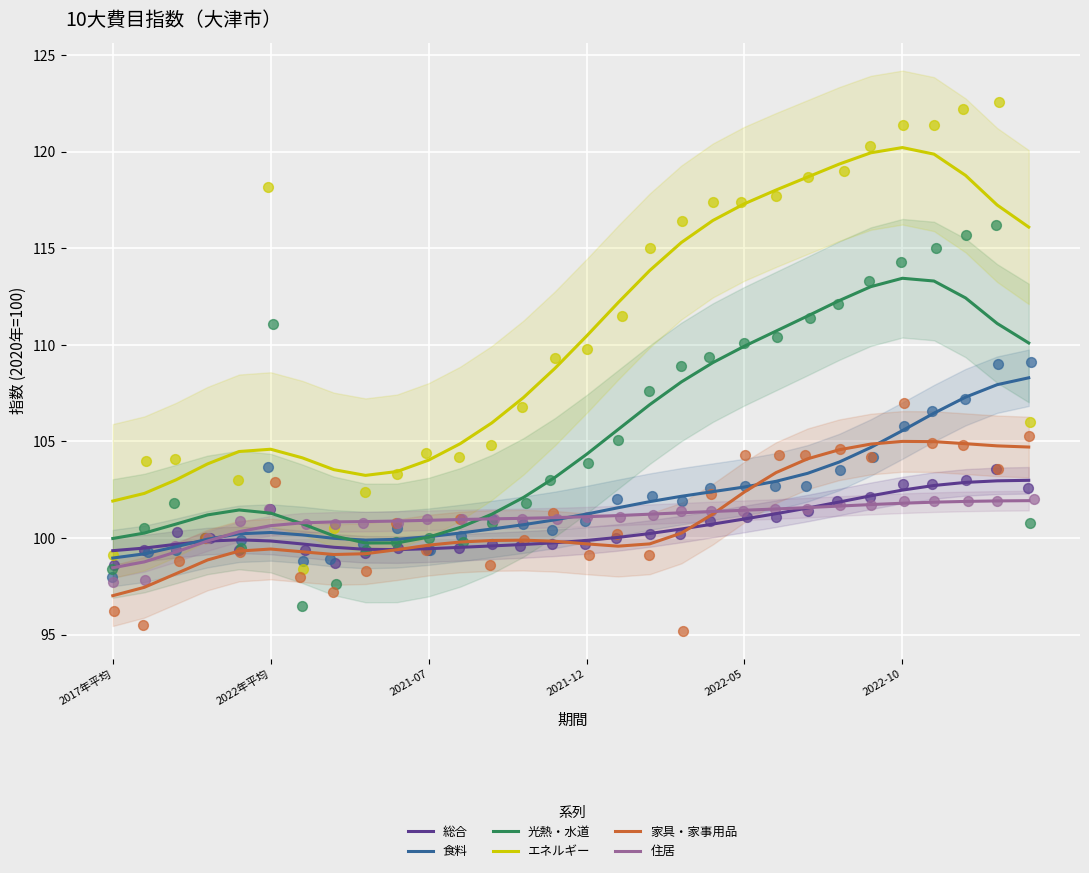

What are all the series names shown in the legend?

総合, 食料, 光熱・水道, エネルギー, 家具・家事用品, 住居